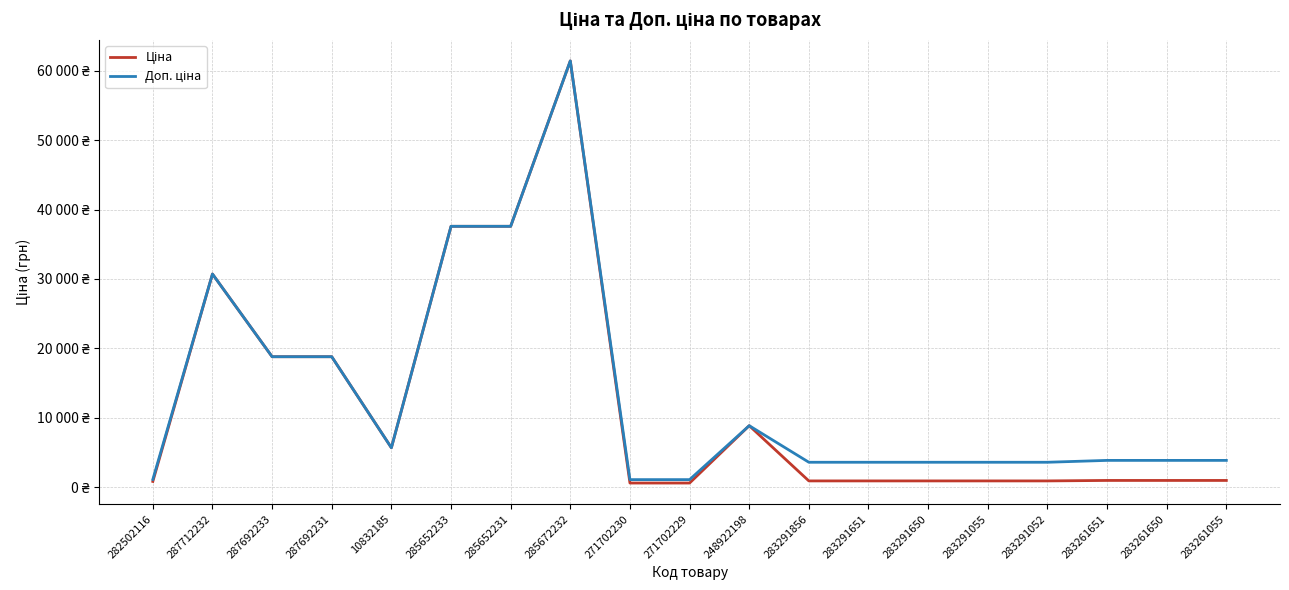

Rank the series by their average value, from lowest to highest.

Ціна, Доп. ціна